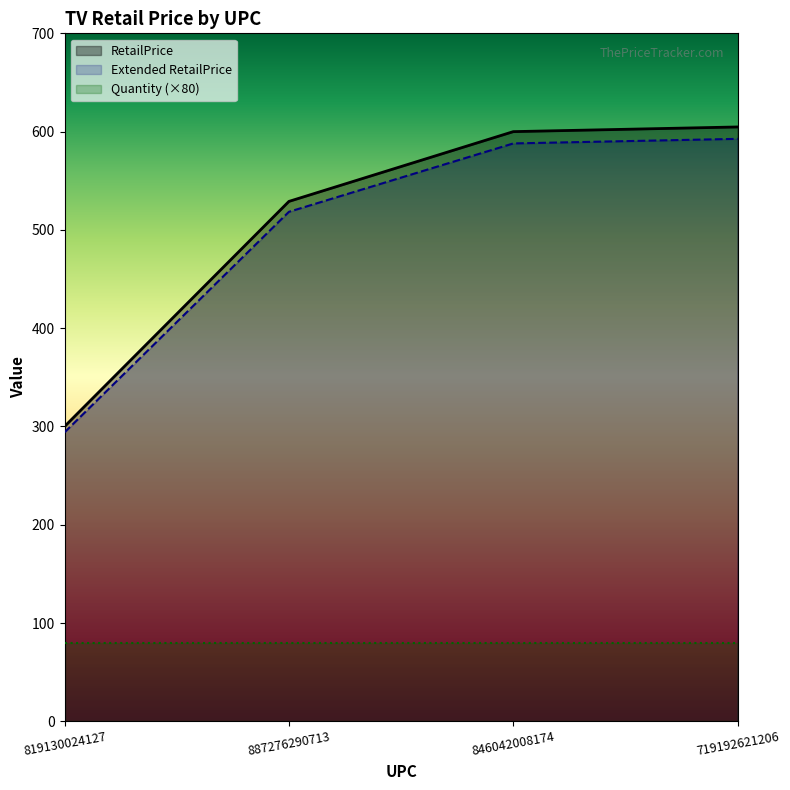

Which series has the largest range (max minus min)?

RetailPrice